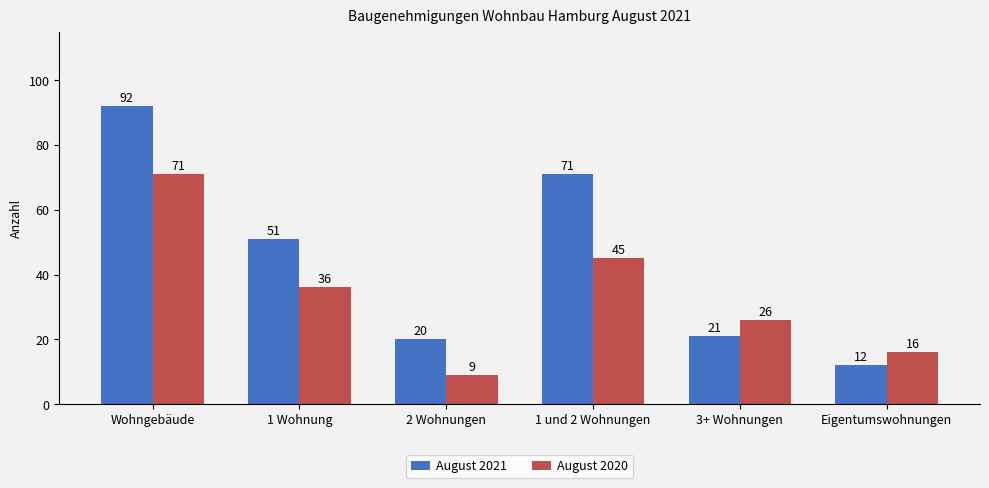

Are the bars horizontal?

No